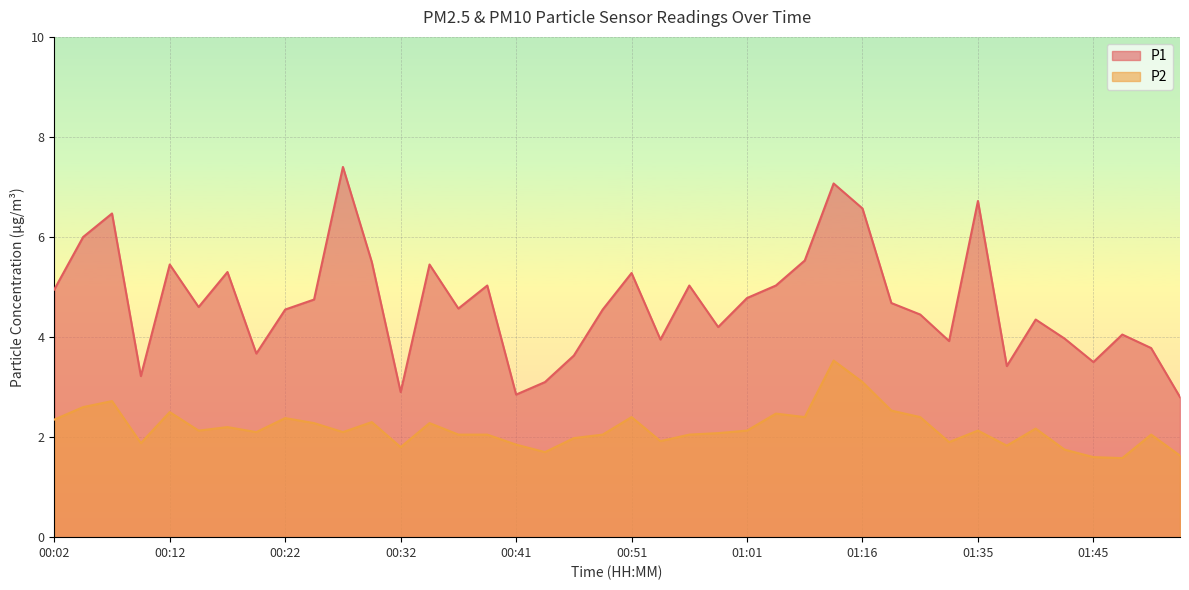

At which category is the sum across all series the highest?

01:14